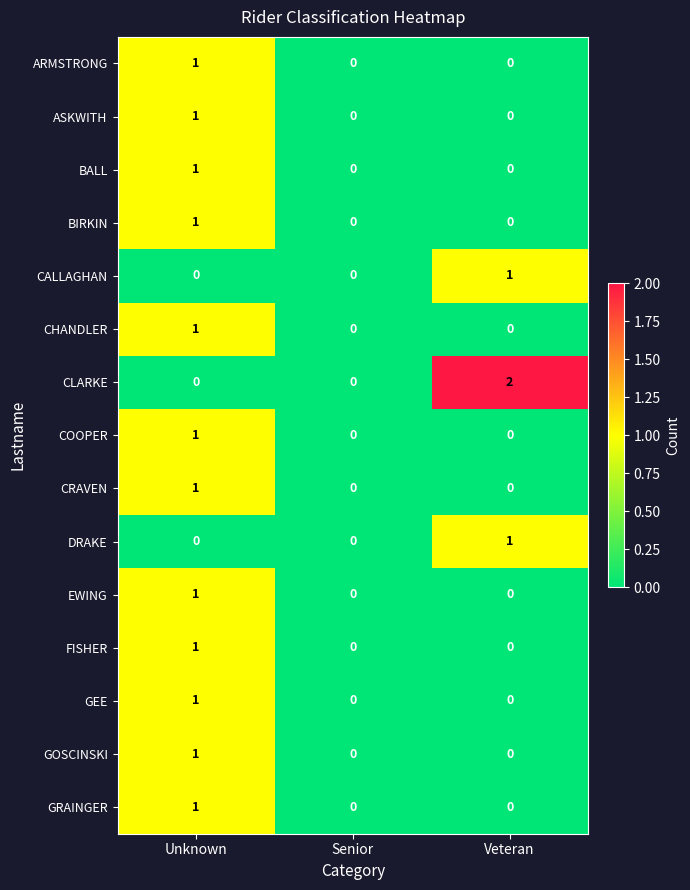

True or false: ASKWITH has a value of 1 at Unknown.

True